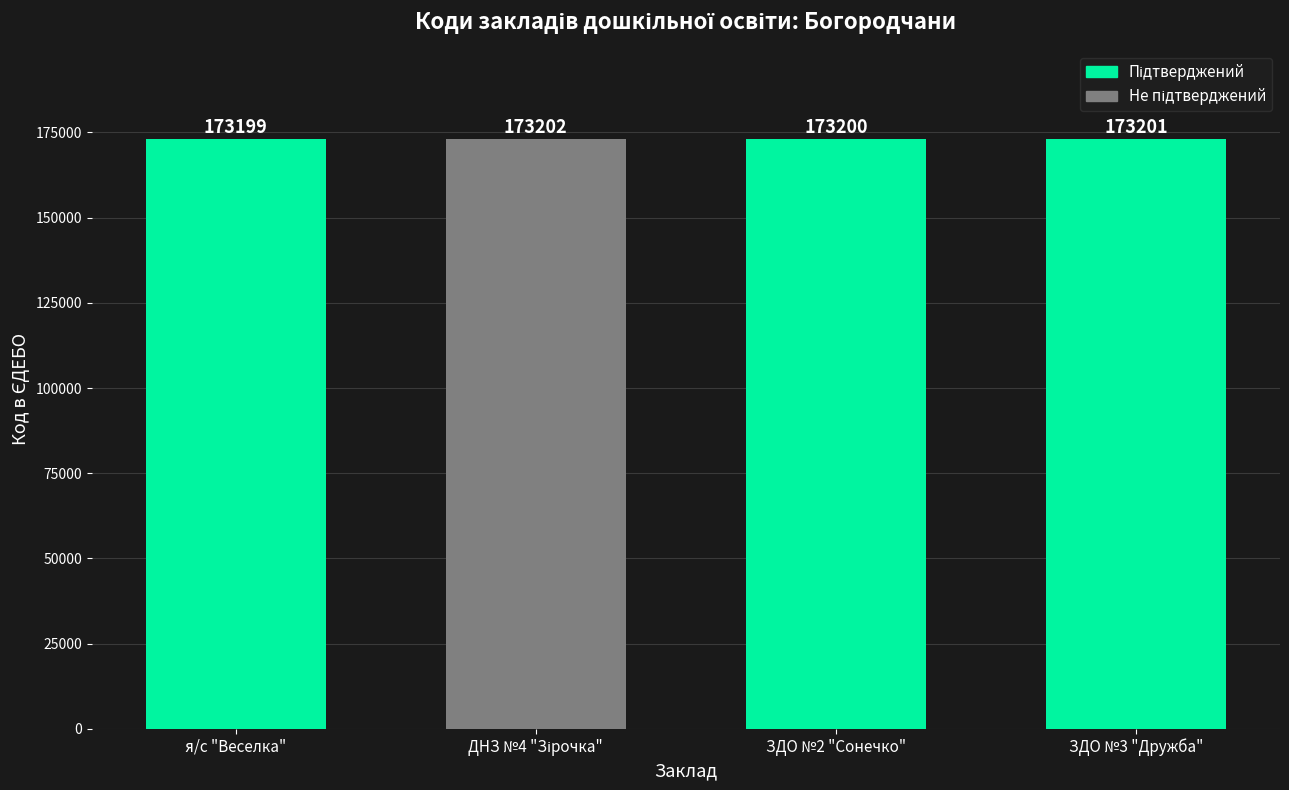

What is the change in value from я/с "Веселка" to ЗДО №3 "Дружба"?

+2